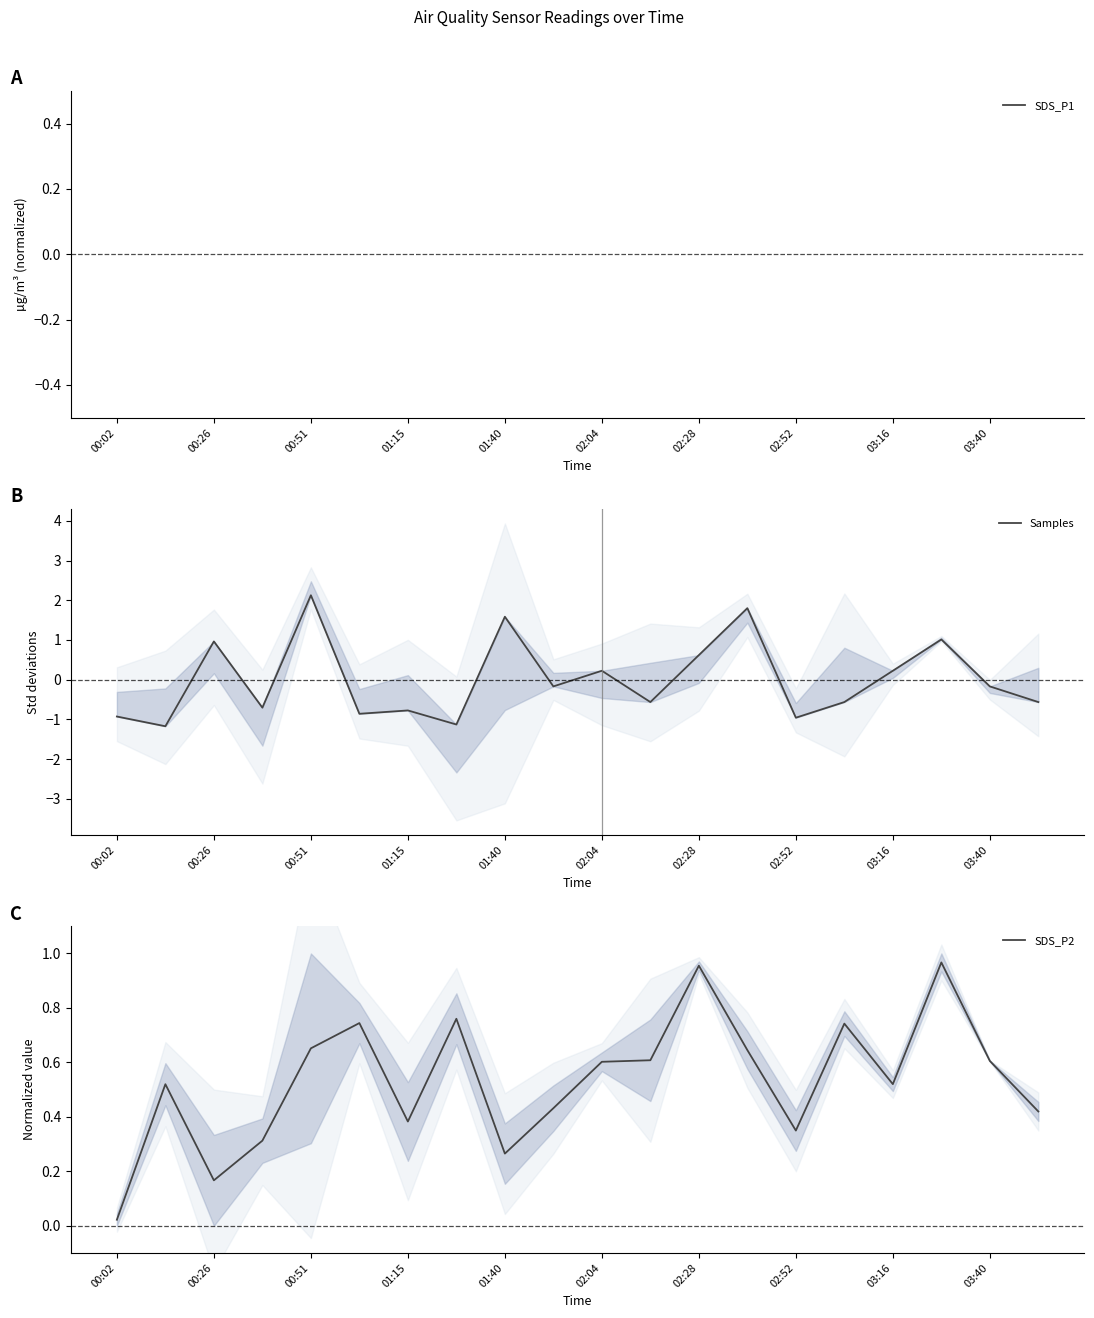

How many interior local valleys does the Samples series have?

7